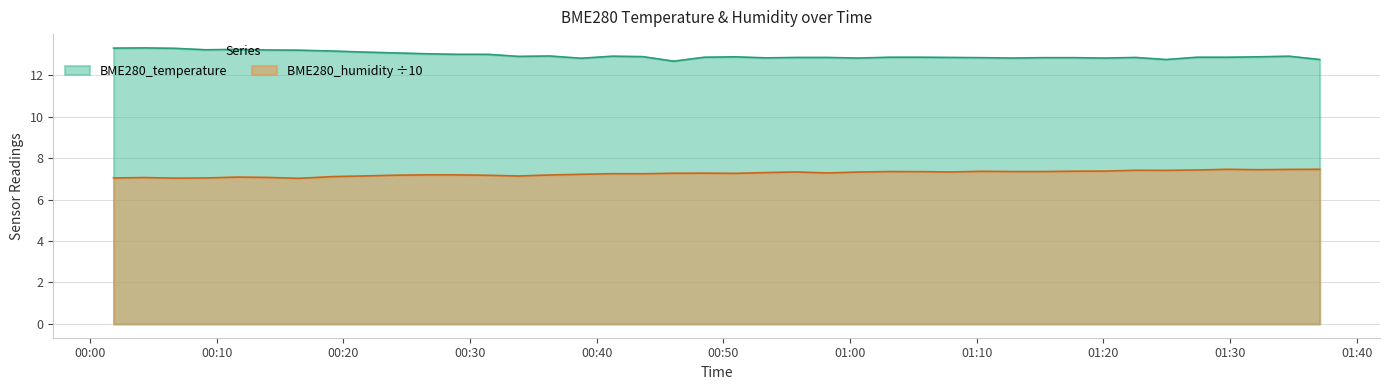

What is the difference between the BME280_temperature values at 2023/02/18 00:23:58 and 2023/02/18 01:20:07?

0.2